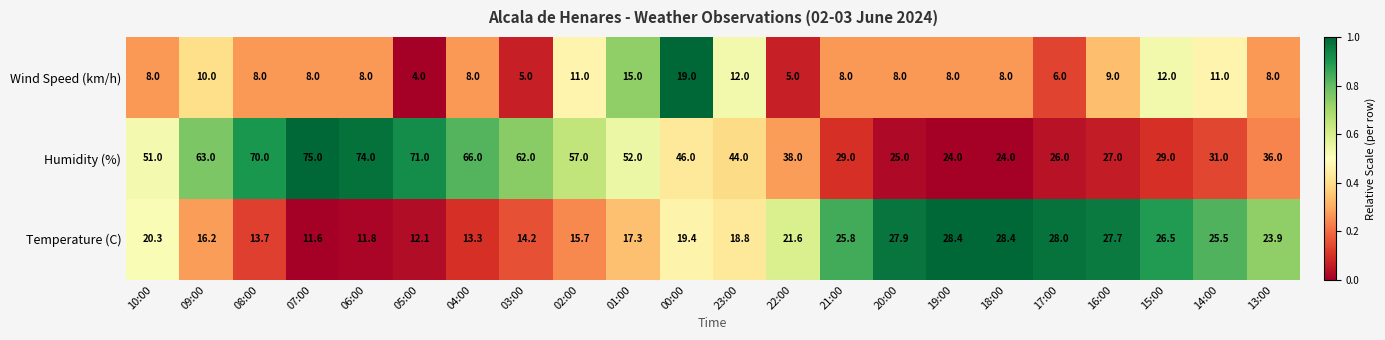

What is the sum of the Temperature (C) values at 22:00 and 02:00?

37.3